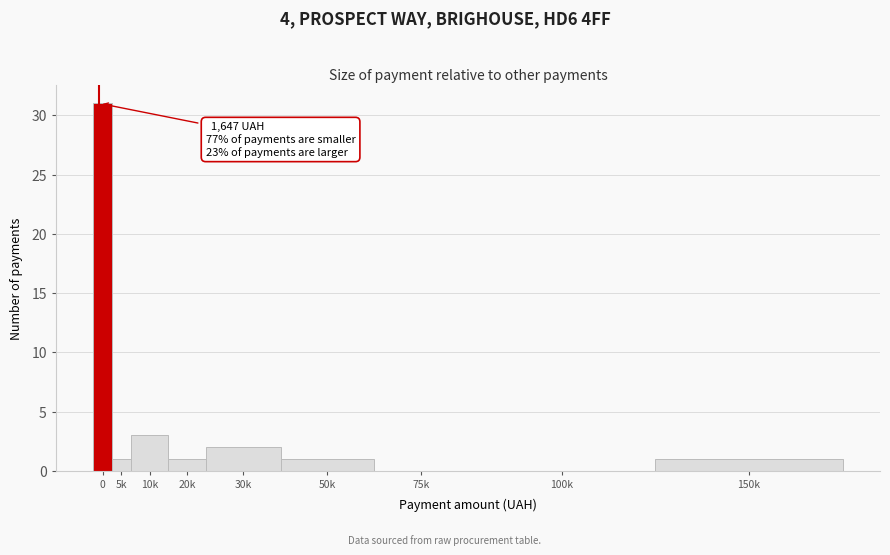

Reading left to right, transcribe all the data shown in this chart.

0=31	5k=1	10k=3	20k=1	30k=2	50k=1	75k=0	100k=0	150k=1